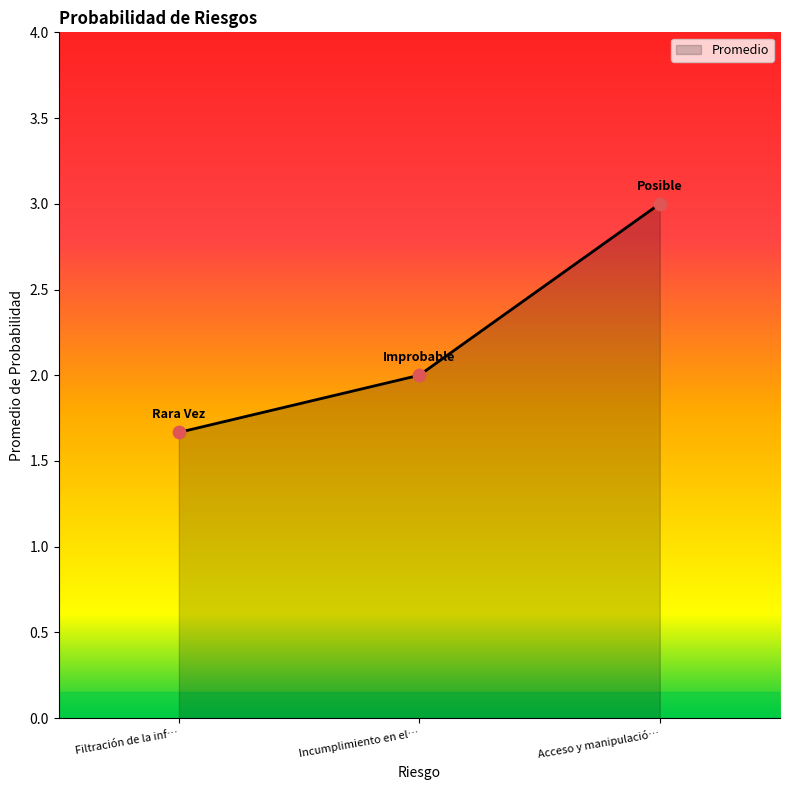

The Promedio series shows 1.6 at Acceso y manipulació…. True or false?

False